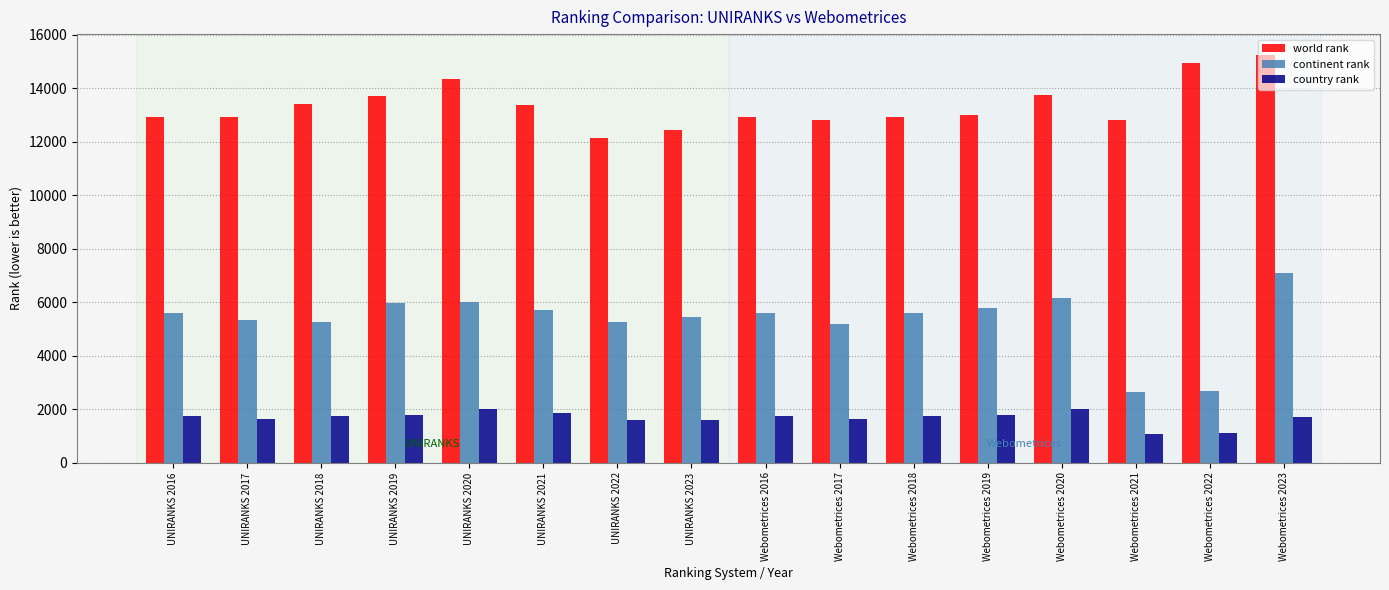

What is the lowest value of the country rank series?

1052